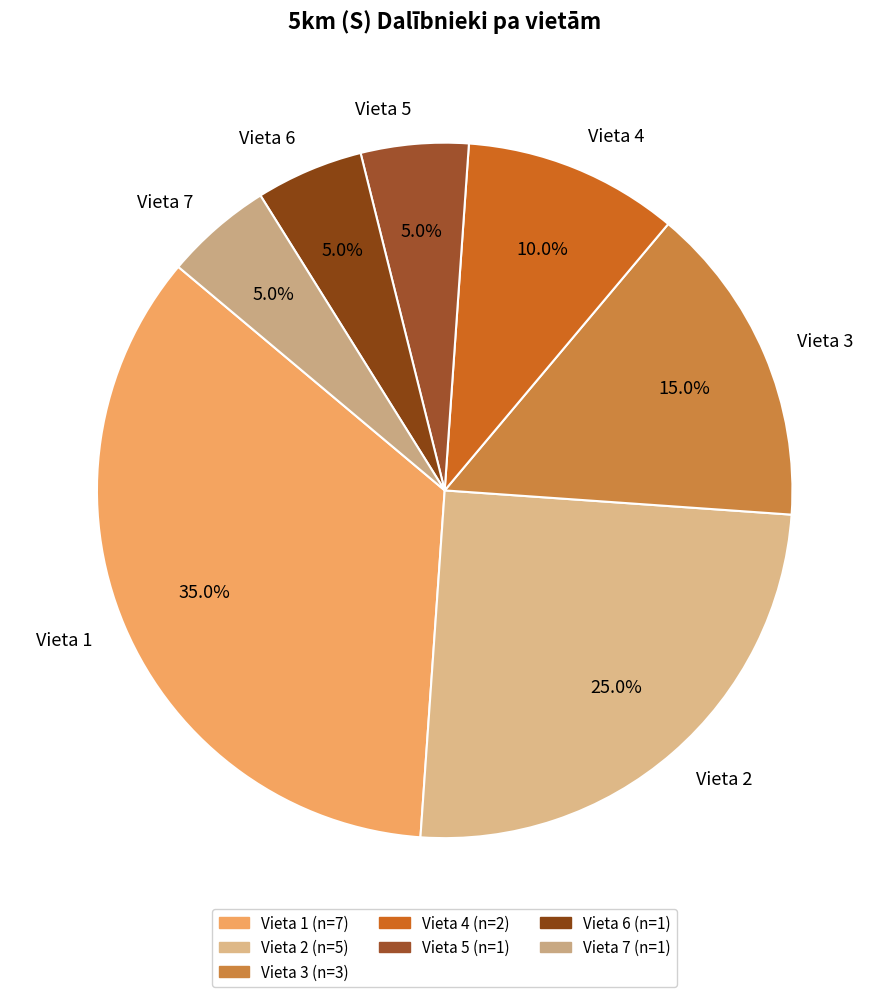

Count the number of slices in the pie.

7